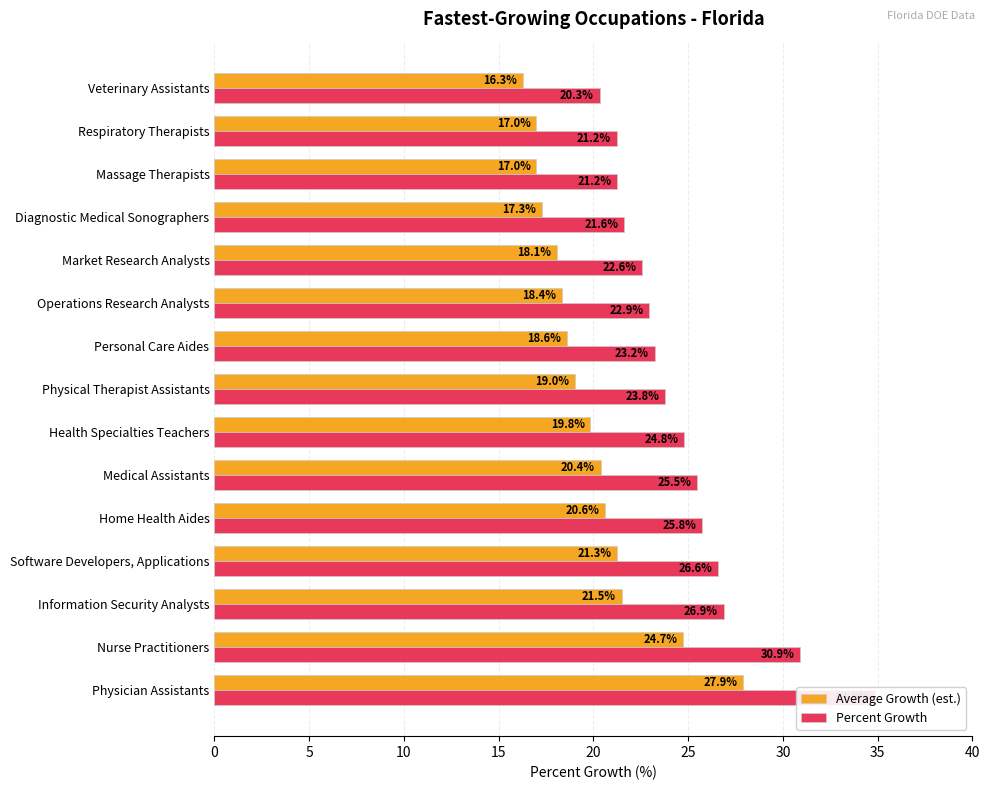

List the series in order of their peak value, highest first.

Percent Growth, Average Growth (est.)